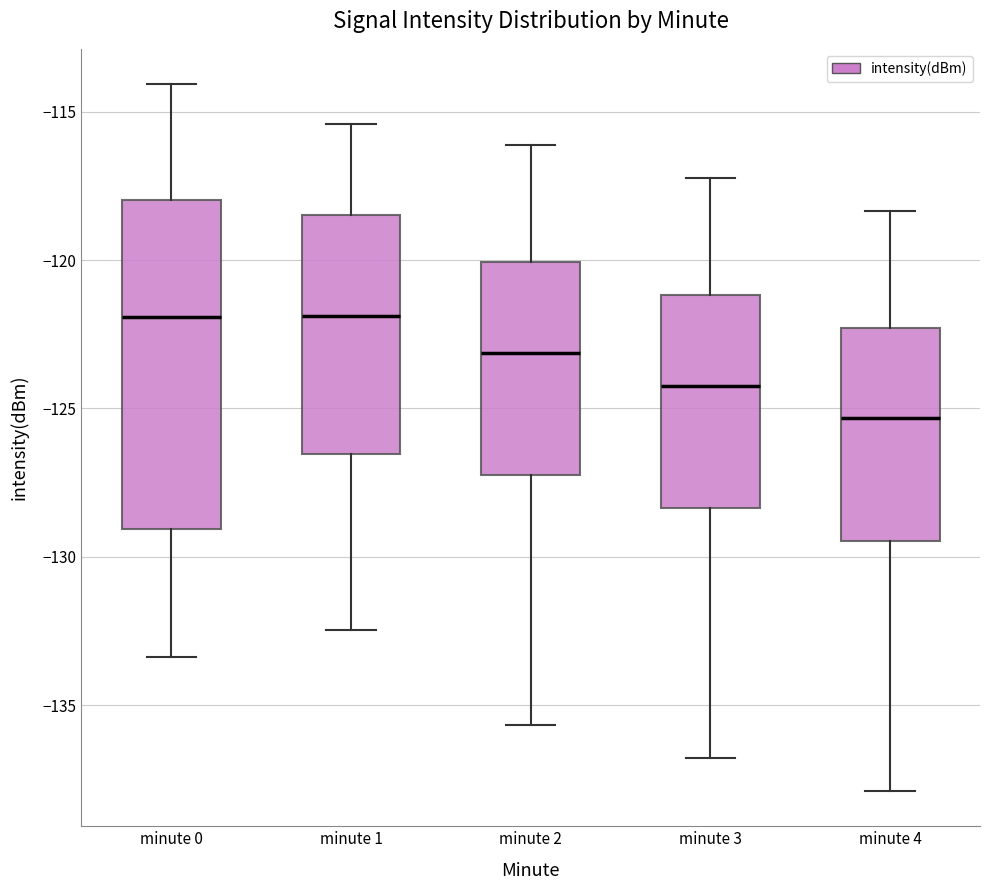

Which box is the tallest, from its lower edge to its upper edge?

minute 0